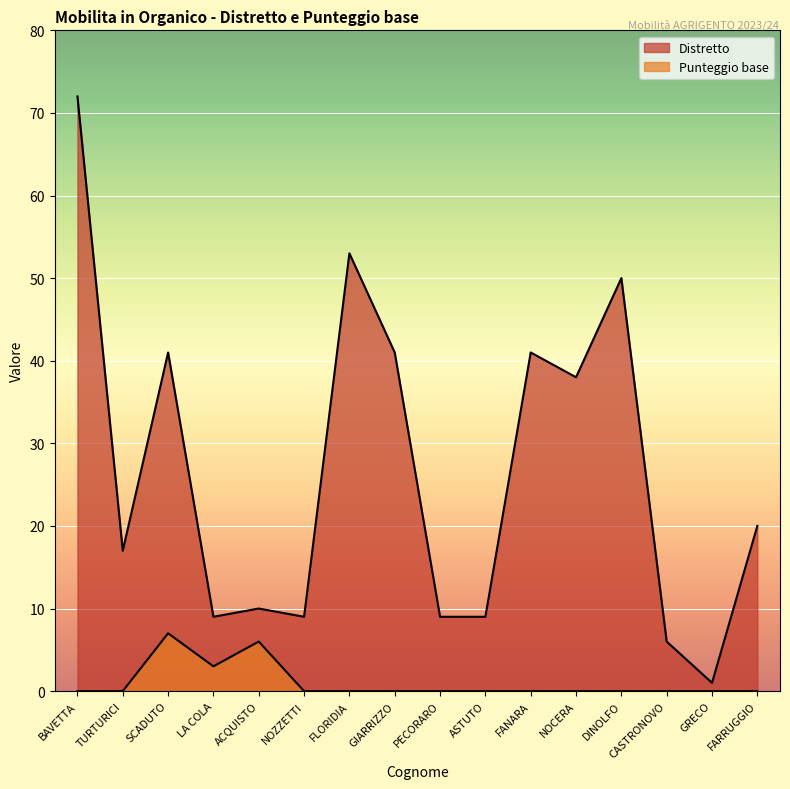

The Distretto series shows 33 at FARRUGGIO. True or false?

False